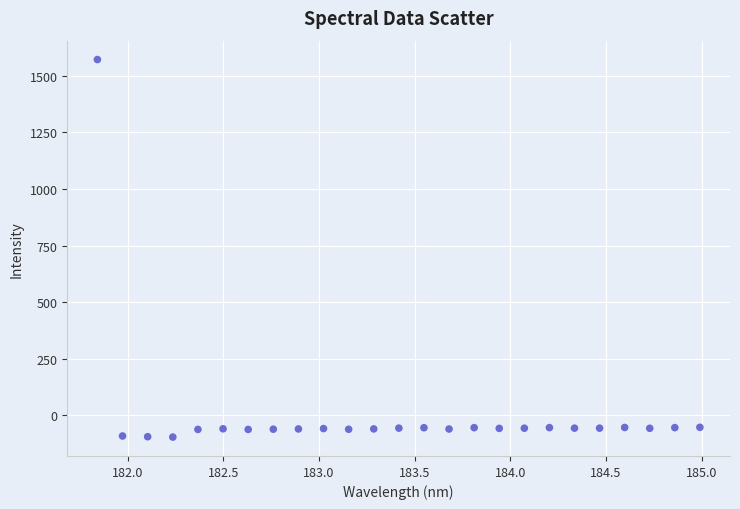

What is the range of Y values (max minus min)?

1666.1